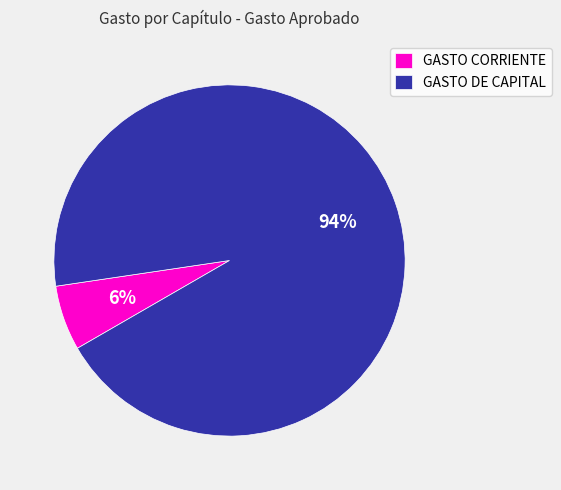

Which category has the smallest portion of the pie?

GASTO CORRIENTE